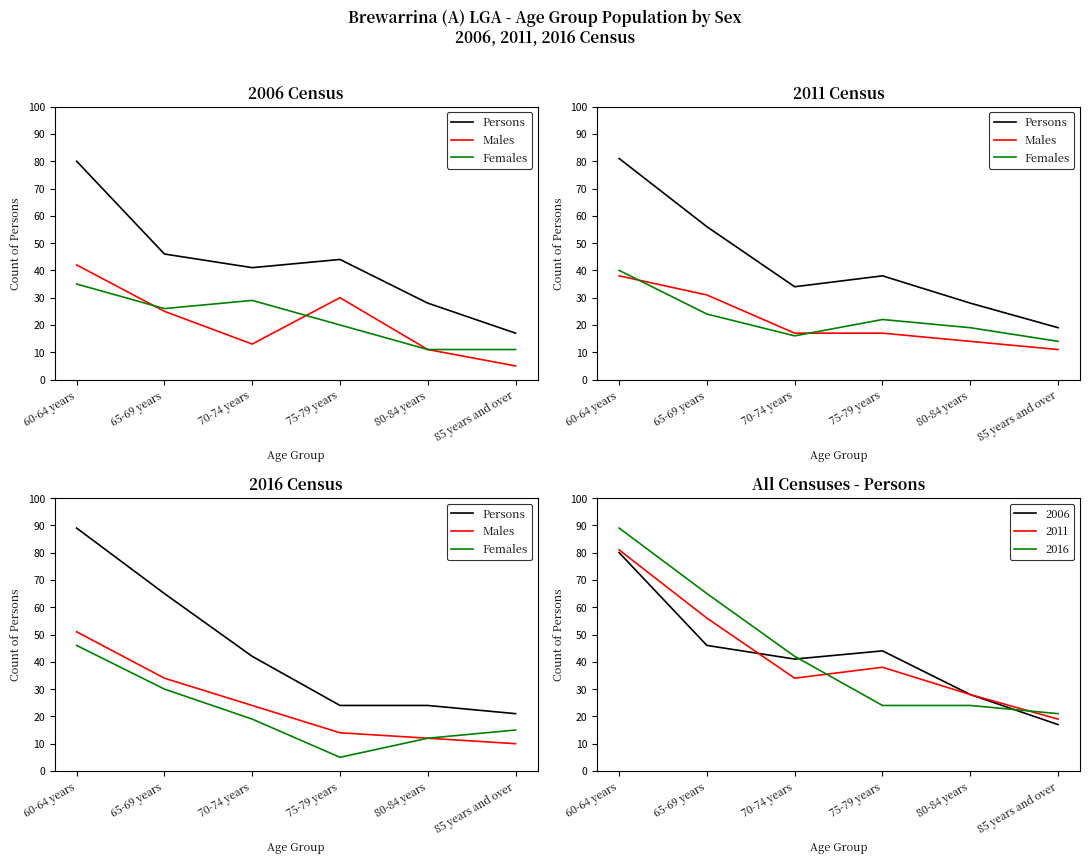

How many values in the Males series are below 24?

3